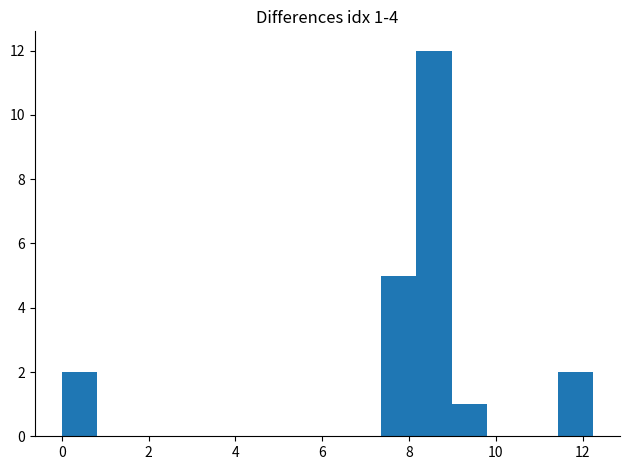

Which range on the x-axis has the tallest bar?

8.2 to 9.0